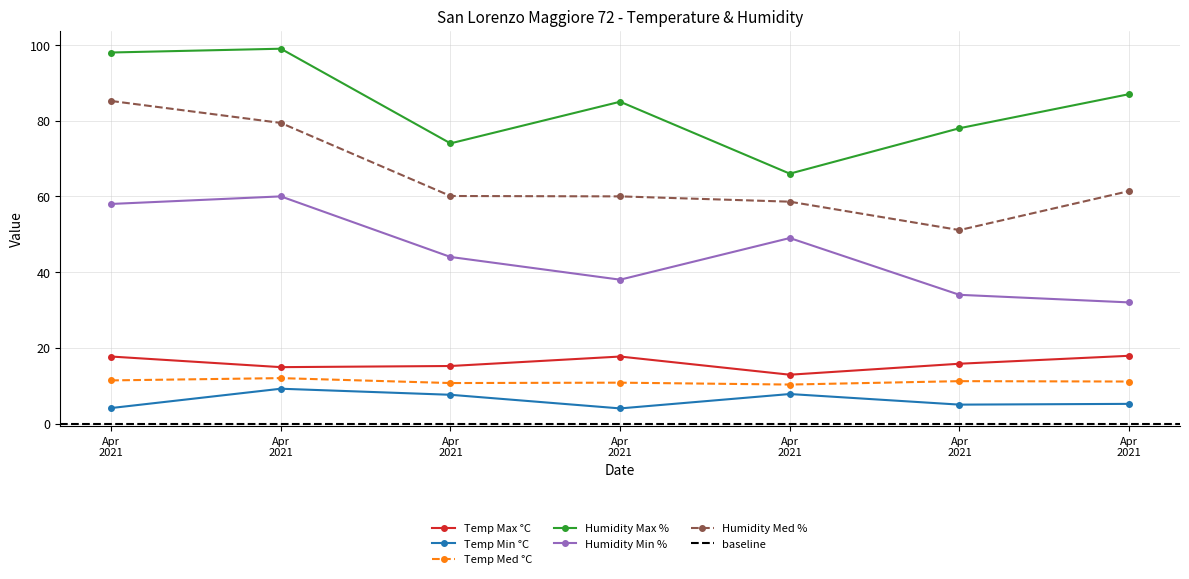

How many values in the Humidity Min % series exceed 44?

3